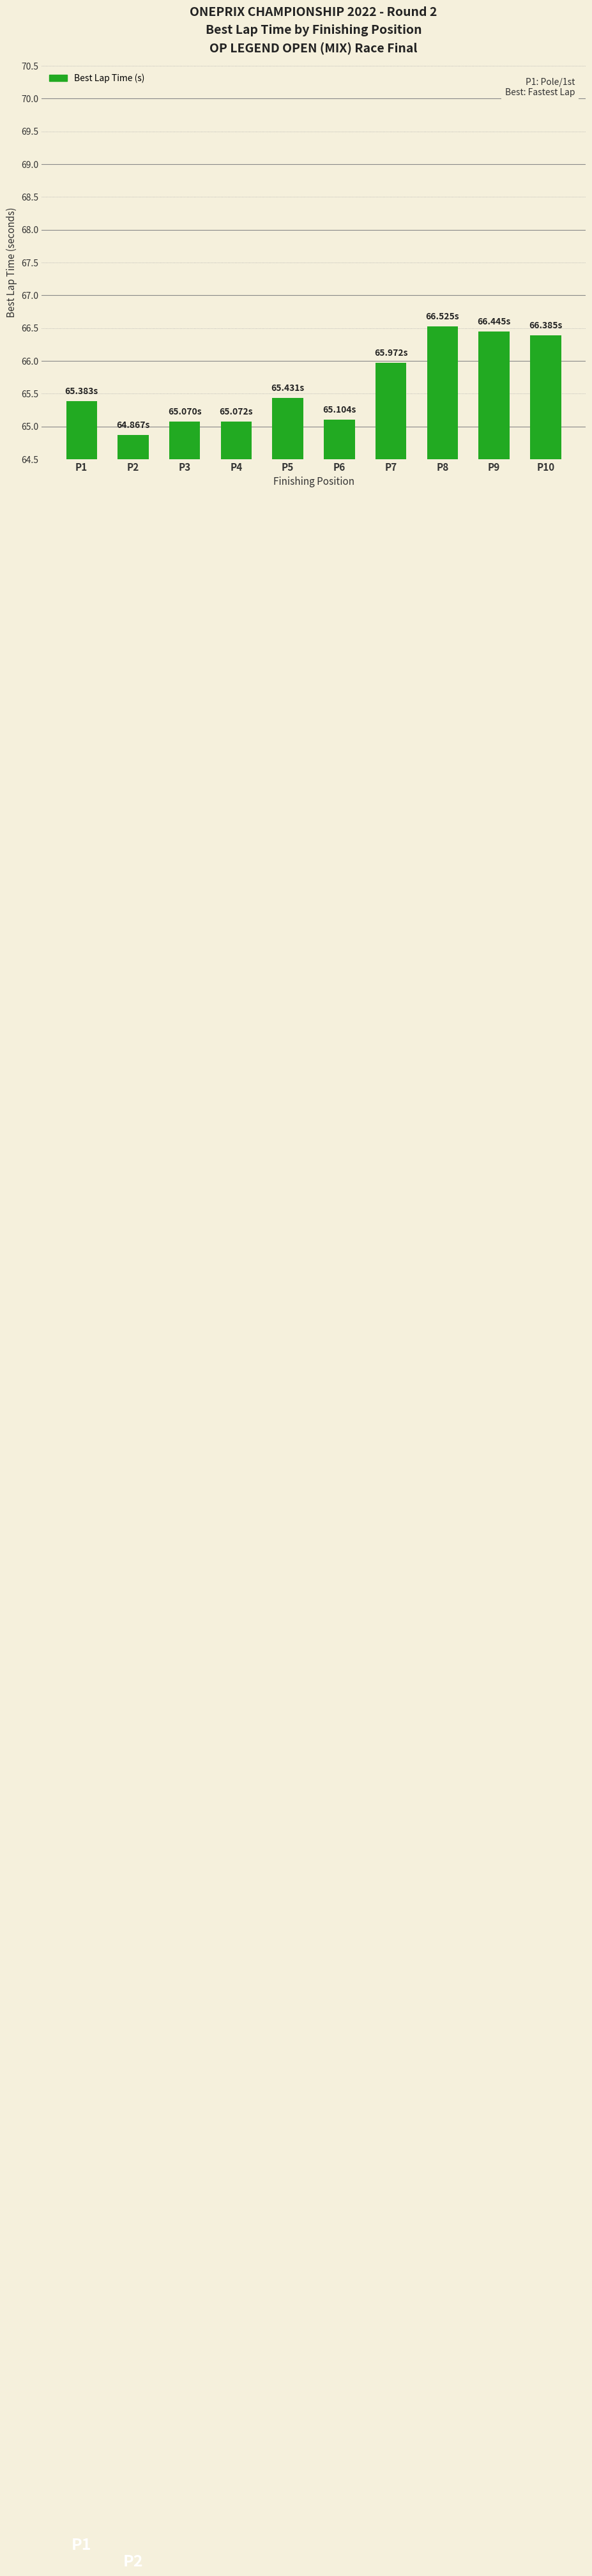

What is the difference between the second highest and minimum values?

1.6